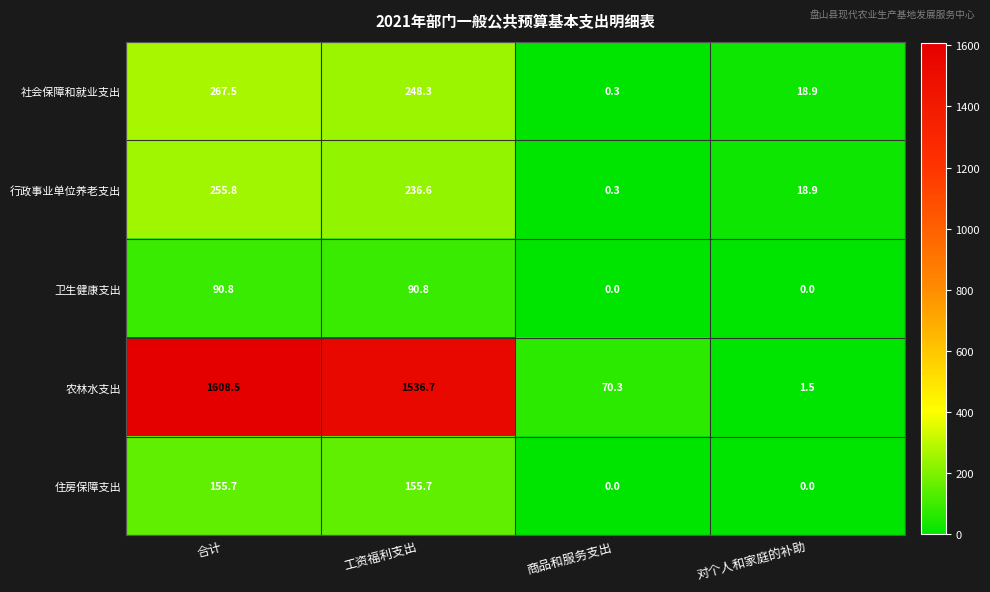

How many categories are shown in the chart?

4